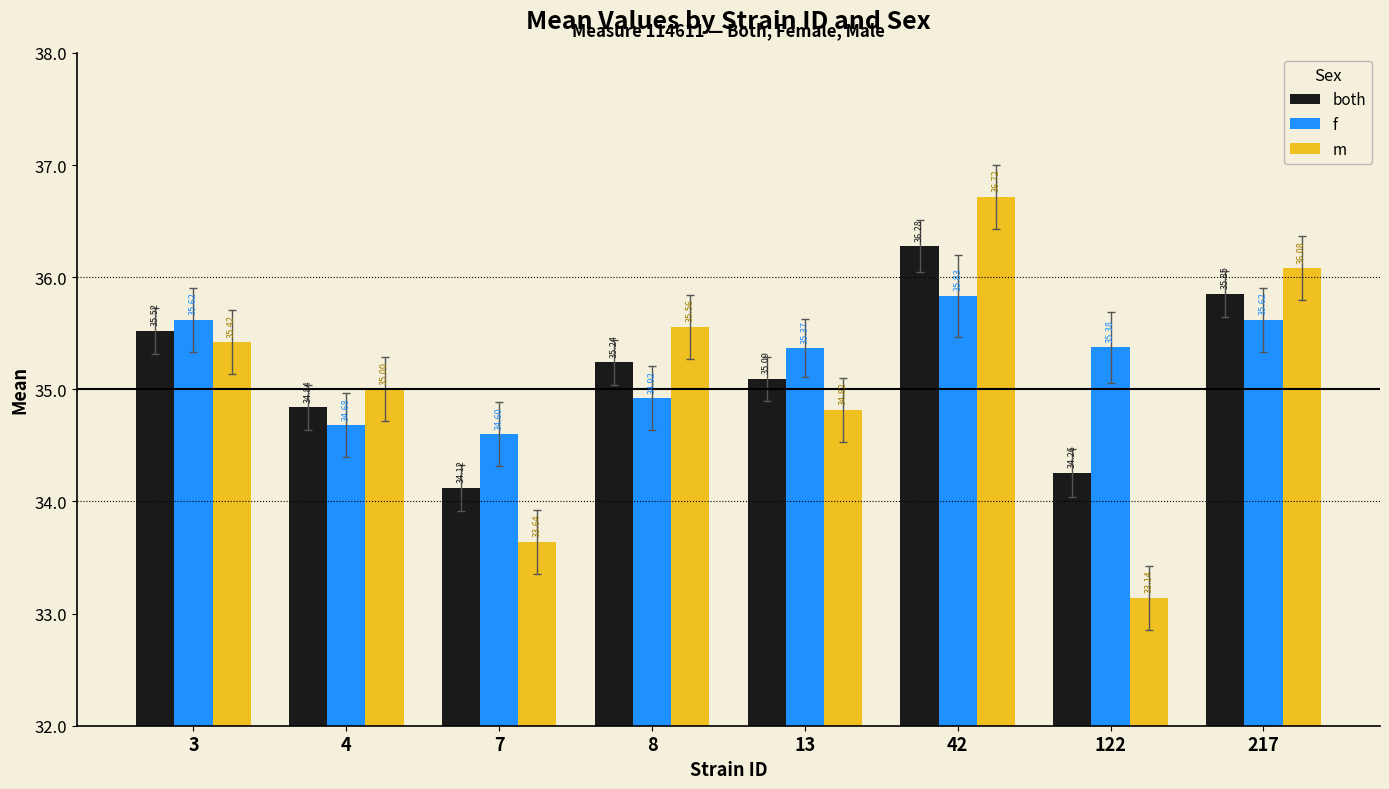

Read the f value at 217.

35.6